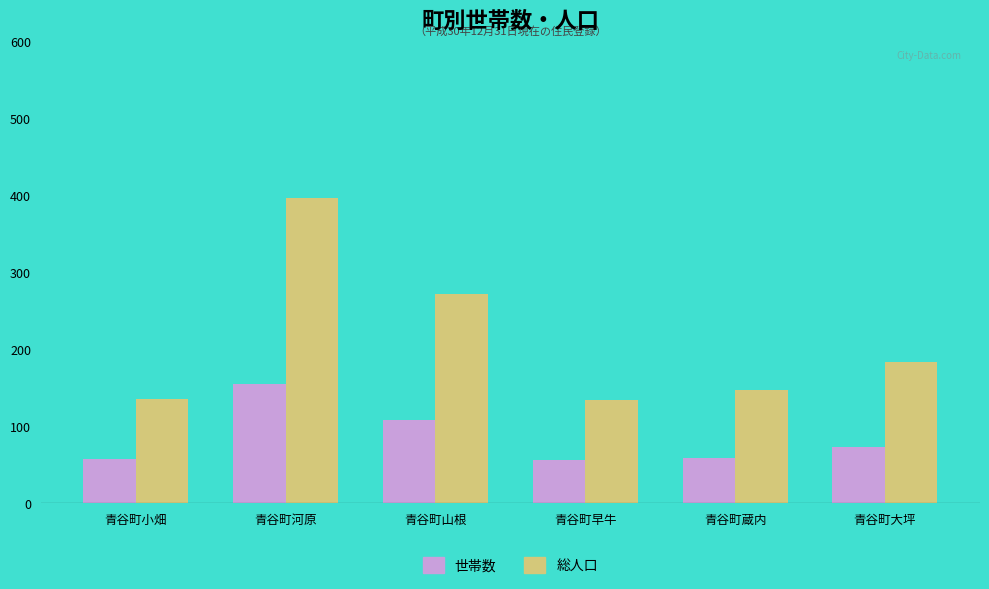

What is the difference between the 総人口 values at 青谷町蔵内 and 青谷町早牛?

13